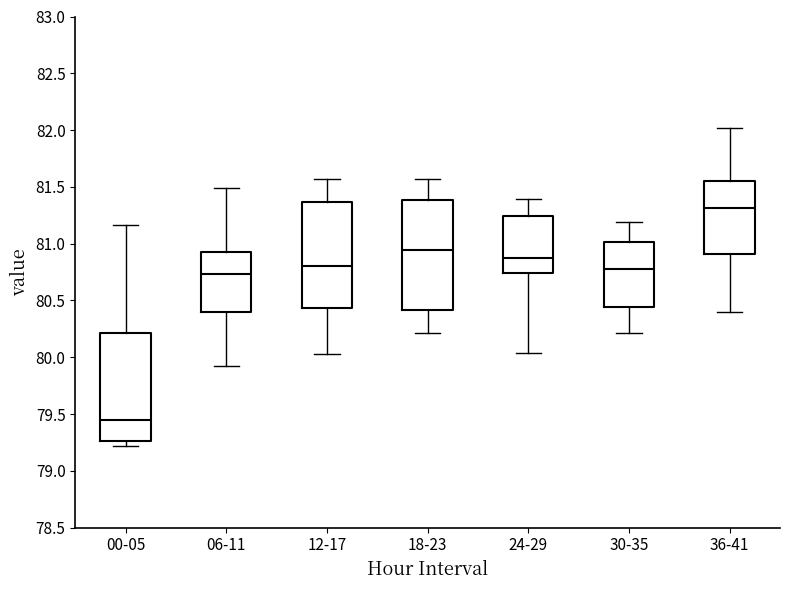

Reading left to right, transcribe this box plot: for each box, give where its median line is, the range the box spans, and where its two whiskers end, as read against the y-axis. The values are not printed on the chart, so give them approximately, as read against the axis.

00-05: median 79.45, box 79.25 to 80.20, whiskers 79.20 to 81.15
06-11: median 80.75, box 80.40 to 80.90, whiskers 79.90 to 81.50
12-17: median 80.80, box 80.45 to 81.35, whiskers 80.05 to 81.55
18-23: median 80.95, box 80.40 to 81.40, whiskers 80.20 to 81.55
24-29: median 80.85, box 80.75 to 81.25, whiskers 80.05 to 81.40
30-35: median 80.80, box 80.45 to 81.00, whiskers 80.20 to 81.20
36-41: median 81.30, box 80.90 to 81.55, whiskers 80.40 to 82.00